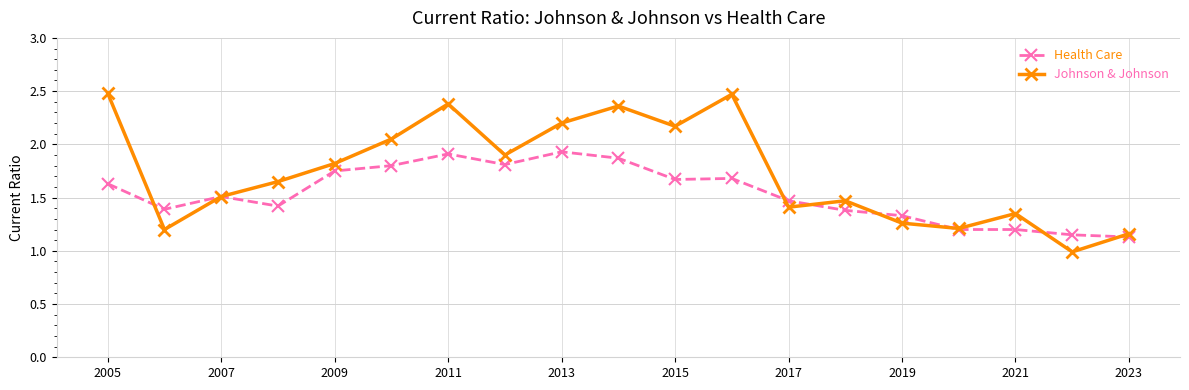

Which series has the largest range (max minus min)?

Johnson & Johnson